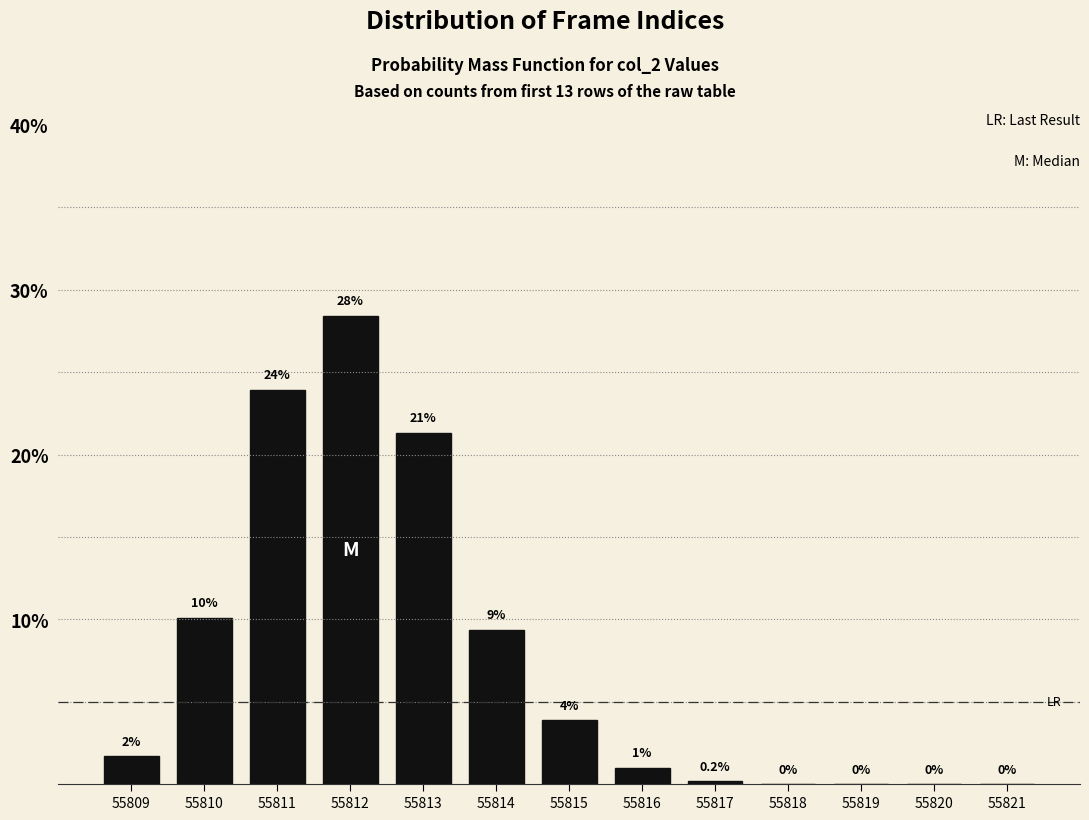

Which label corresponds to the largest value in the chart?

55812